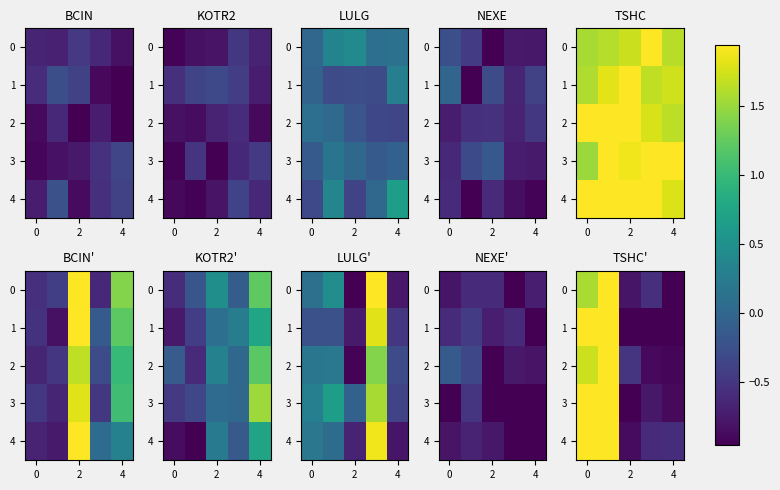

Read the row_4 value at 4.

-0.6